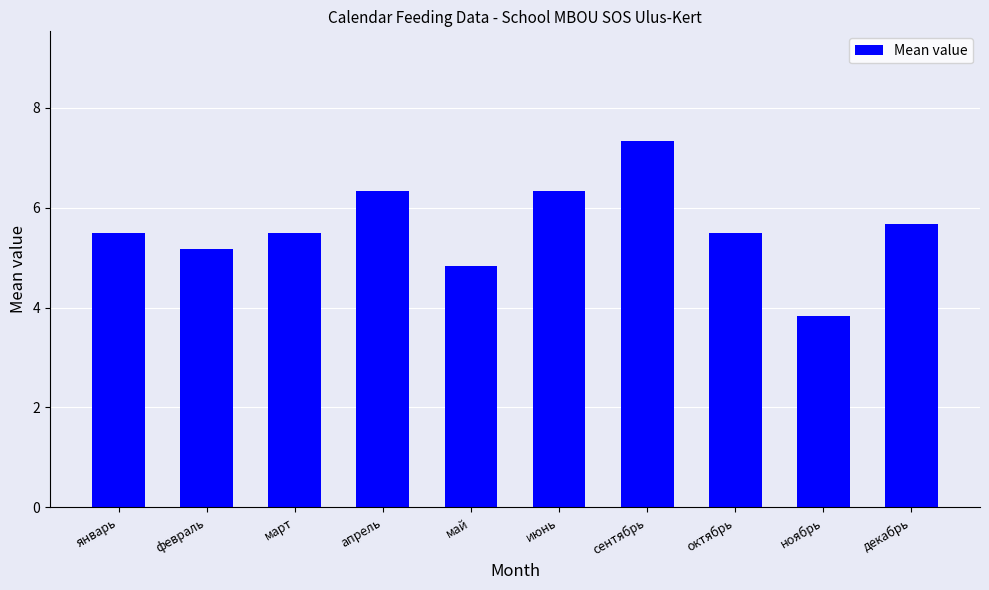

Reading left to right, transcribe all the data shown in this chart.

январь=5.5	февраль=5.2	март=5.5	апрель=6.3	май=4.8	июнь=6.3	сентябрь=7.3	октябрь=5.5	ноябрь=3.8	декабрь=5.7